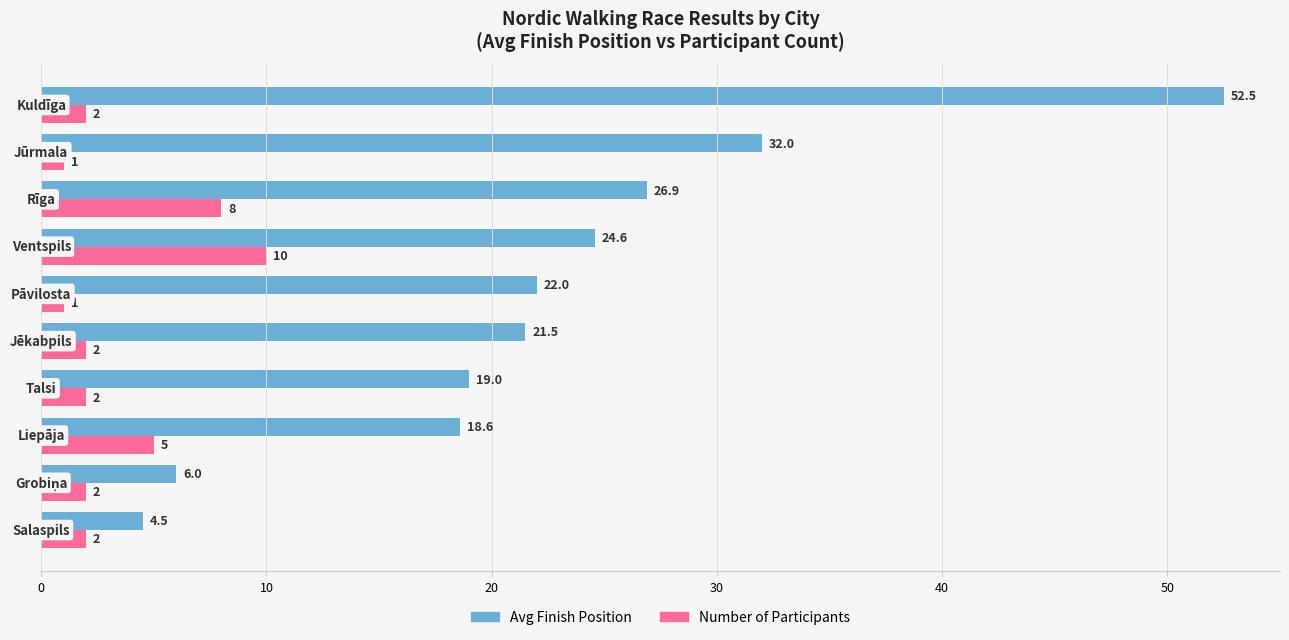

Rank the series by their maximum value, from lowest to highest.

Number of Participants, Avg Finish Position